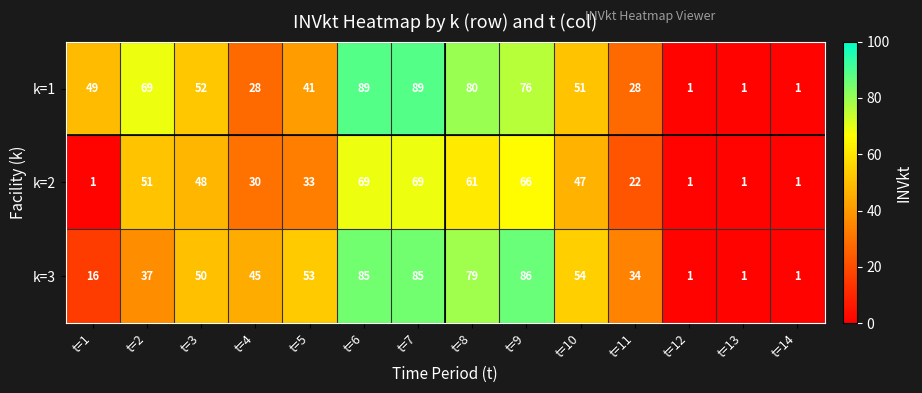

How many distinct data groups are displayed?

3